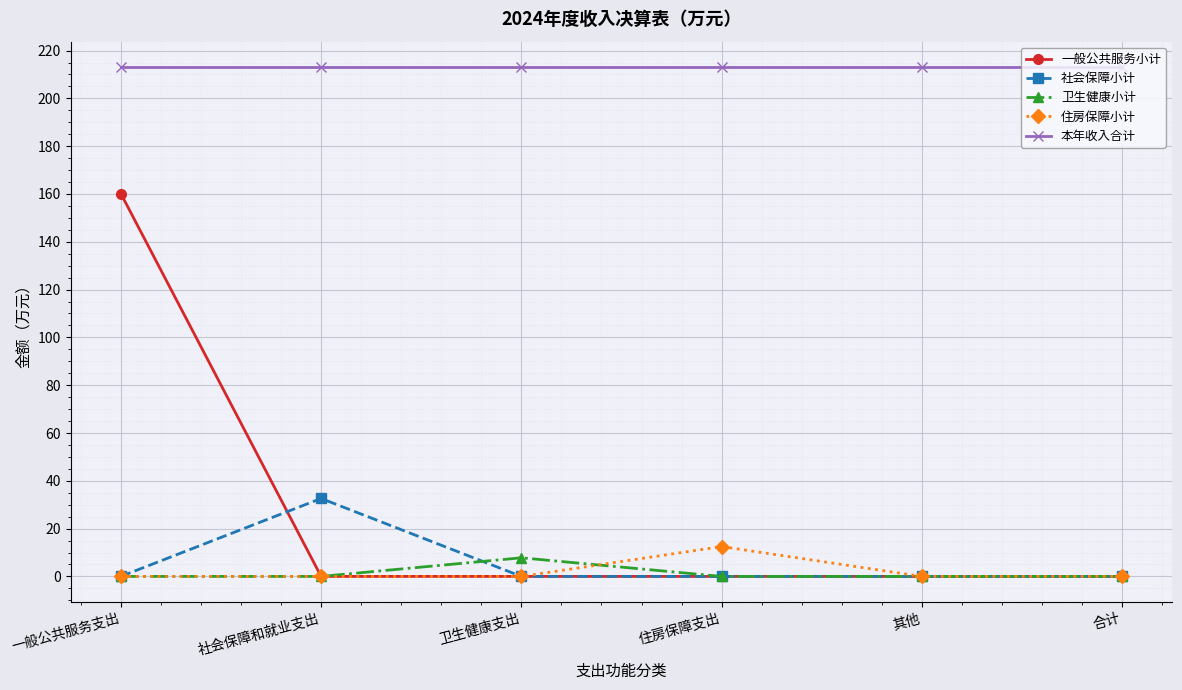

Which series has the widest spread of values?

一般公共服务小计